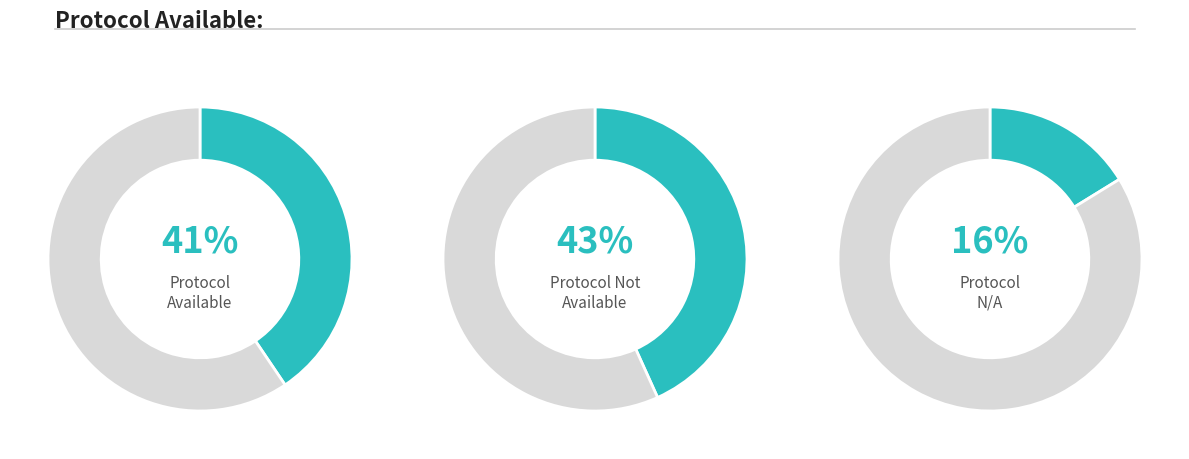

Which slice is the smallest?

NA